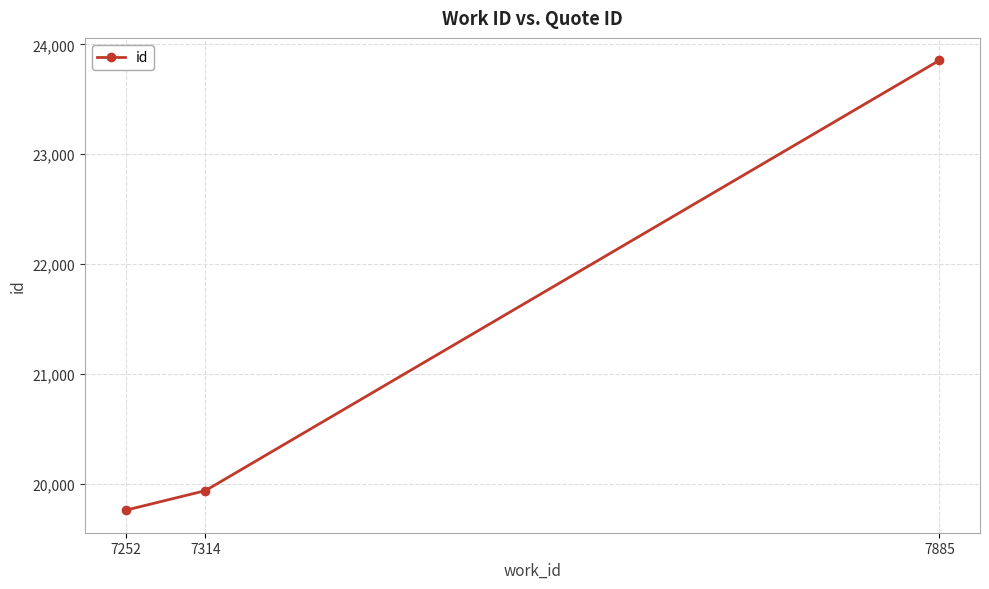

The chart shows a value of 19757 at 7252. True or false?

True